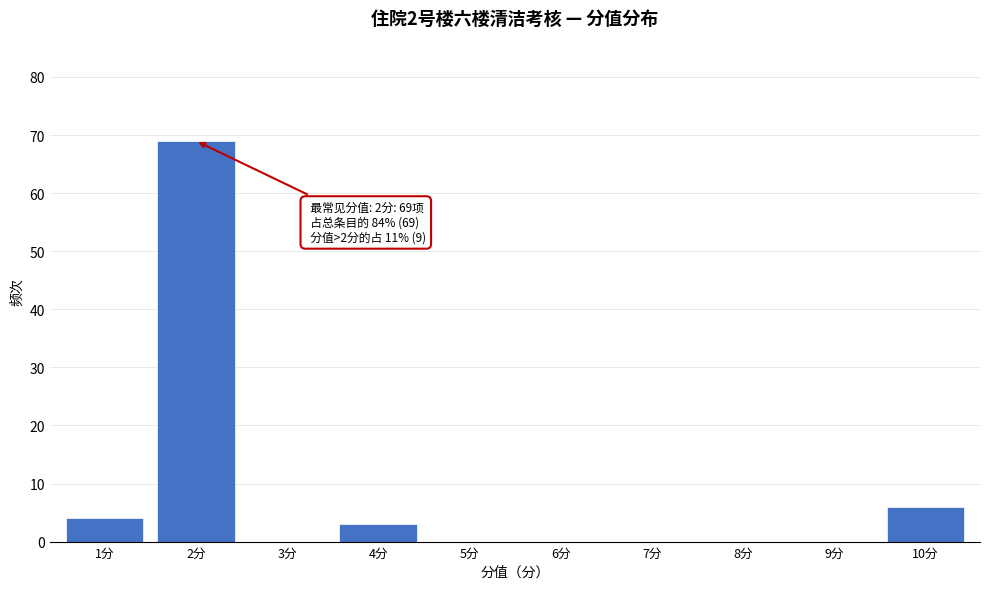

Reading right to left, transcribe all the data shown in this chart.

10分=6	9分=0	8分=0	7分=0	6分=0	5分=0	4分=3	3分=0	2分=69	1分=4